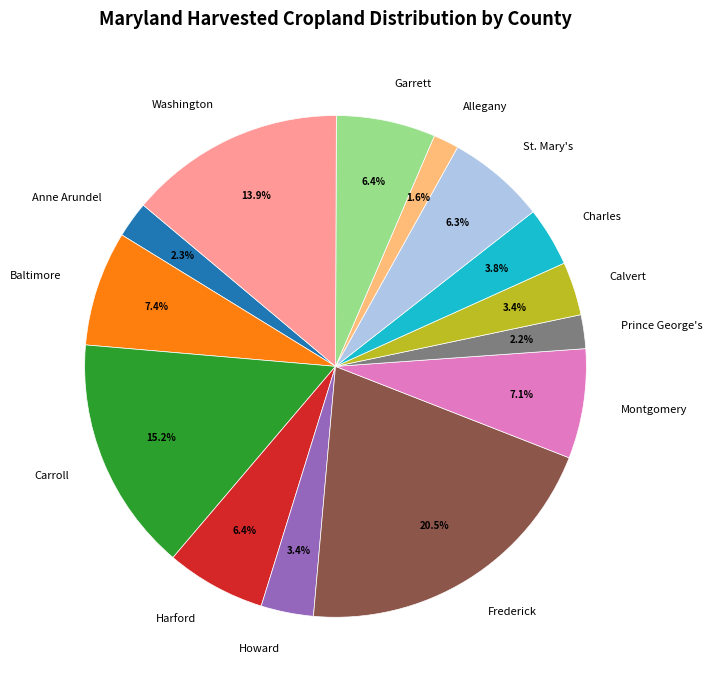

Which slice is the largest?

Frederick